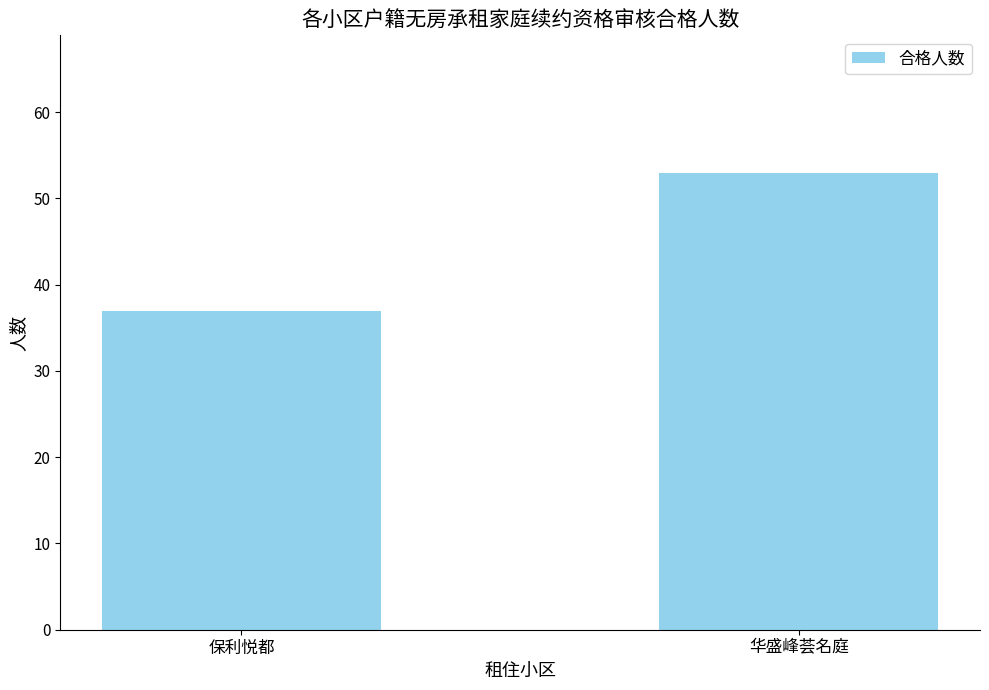

How many categories are shown in the chart?

2